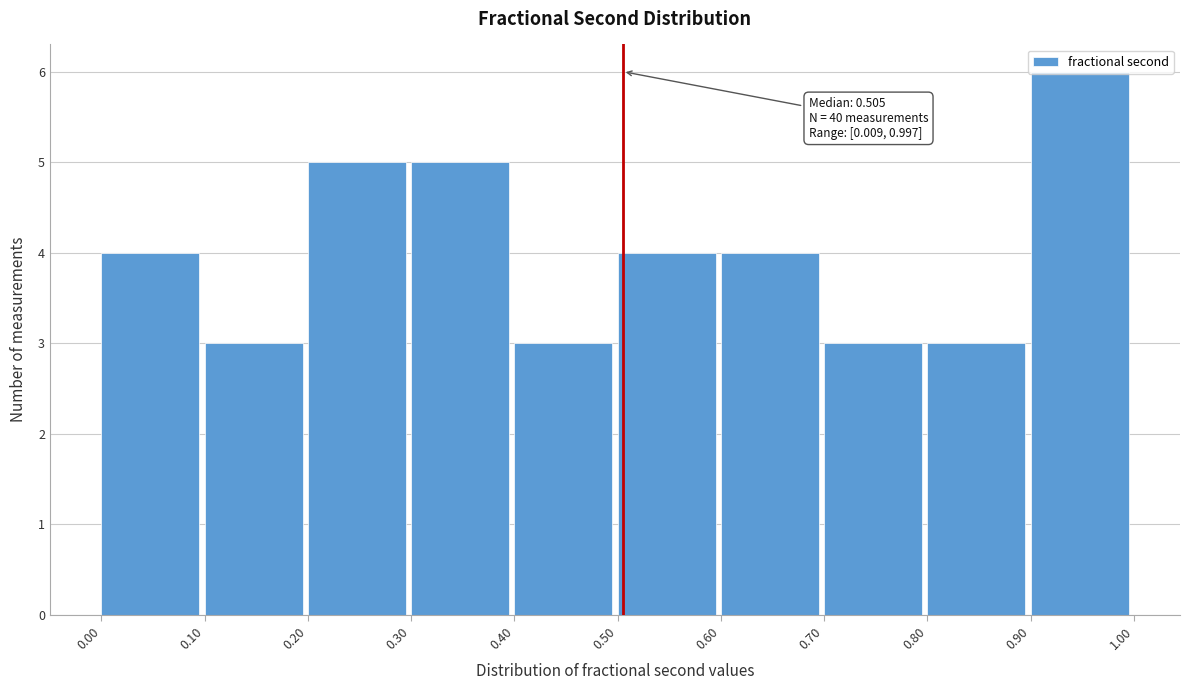

Which range on the x-axis has the tallest bar?

0.90 to 1.00